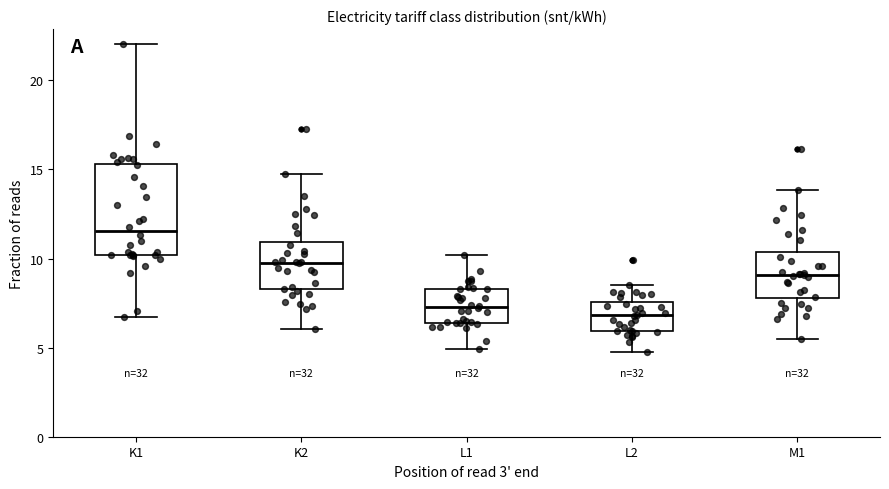

Reading left to right, transcribe this box plot: for each box, give where its median line is, the range the box spans, and where its two whiskers end, as read against the y-axis. The values are not printed on the chart, so give them approximately, as read against the axis.

K1: median 11.5, box 10.0 to 15.5, whiskers 6.5 to 22.0
K2: median 10.0, box 8.5 to 11.0, whiskers 6.0 to 14.5
L1: median 7.5, box 6.5 to 8.5, whiskers 5.0 to 10.0
L2: median 7.0, box 6.0 to 7.5, whiskers 4.5 to 8.5
M1: median 9.0, box 8.0 to 10.5, whiskers 5.5 to 14.0